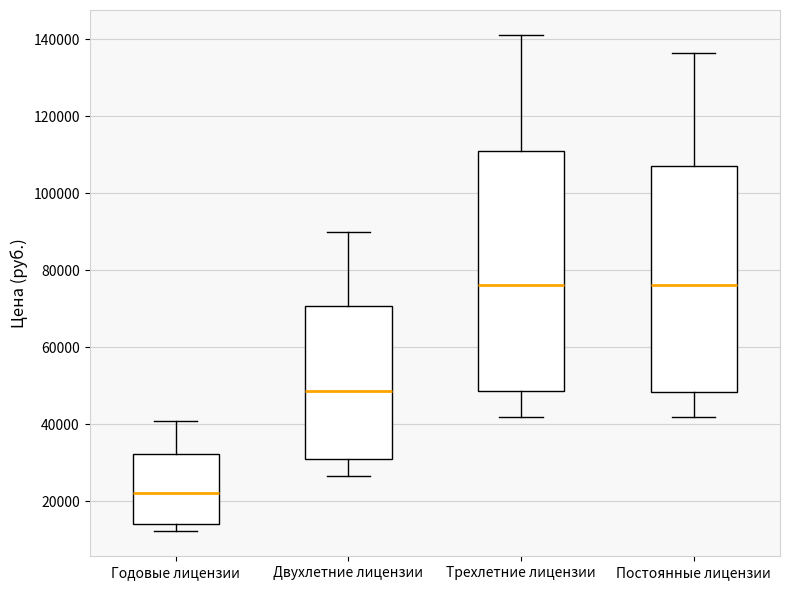

Reading left to right, read every box against the y-axis: the position of its median line, the range the box covers, and the ends of its whiskers. The values are not printed on the chart, so give them approximately, as read against the axis.

Годовые лицензии: median 22000, box 14000 to 32000, whiskers 12000 to 40000
Двухлетние лицензии: median 48000, box 32000 to 70000, whiskers 26000 to 90000
Трехлетние лицензии: median 76000, box 48000 to 110000, whiskers 42000 to 142000
Постоянные лицензии: median 76000, box 48000 to 108000, whiskers 42000 to 136000